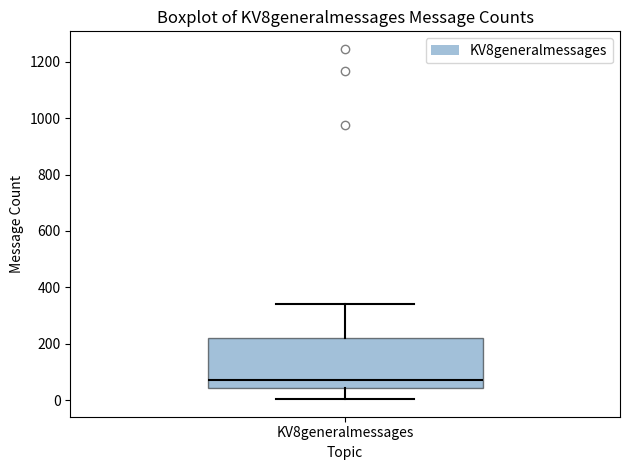

Transcribe this box plot: give where the median line is, the range the box spans, and where the two whiskers end, as read against the y-axis. The values are not printed on the chart, so give them approximately, as read against the axis.

median 80, box 40 to 220, whiskers 0 to 340